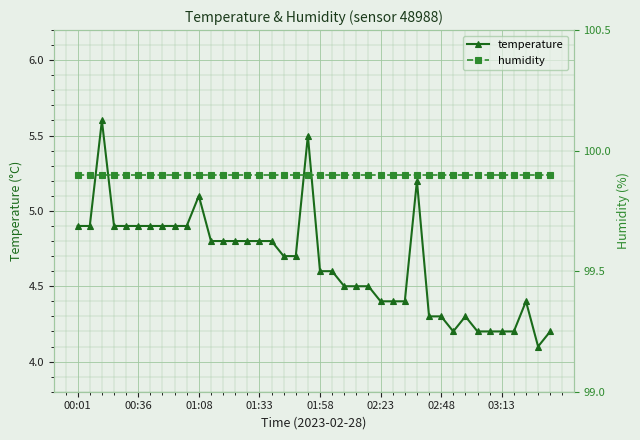

What is the label of the 40th point from the right?

00:01